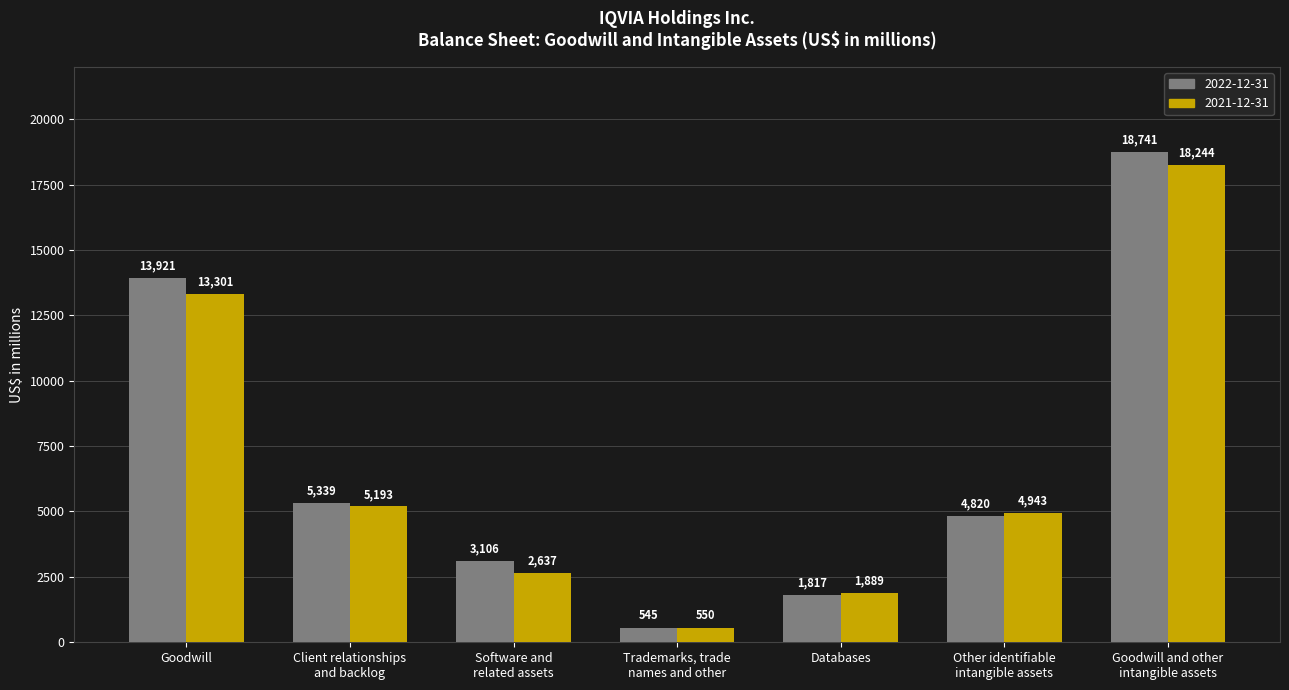

What is the spread (max minus min) of values at Software and
related assets?

469